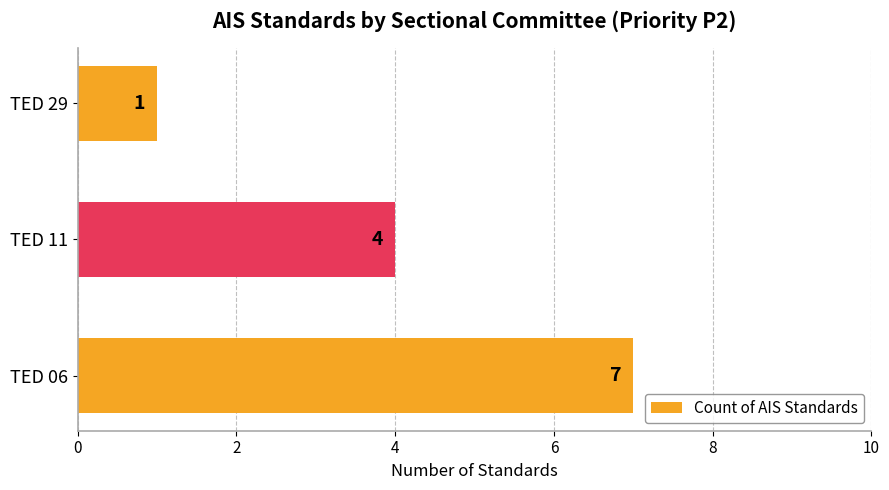

Reading bottom to top, what are all the values shown in this chart?

7	4	1